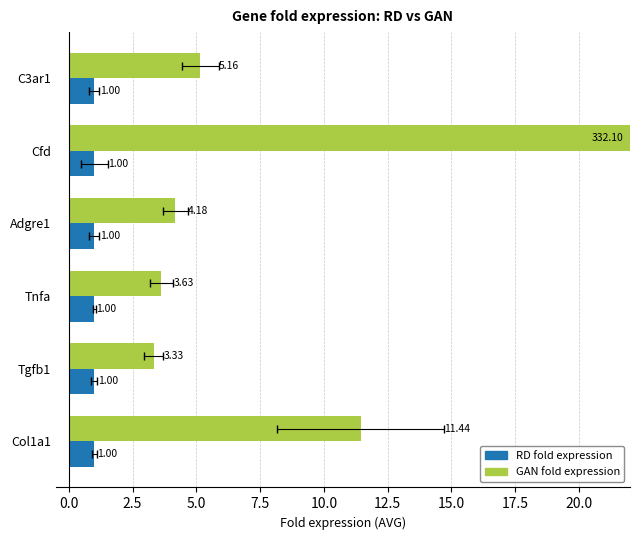

What is the sum of all GAN fold expression values?

359.8